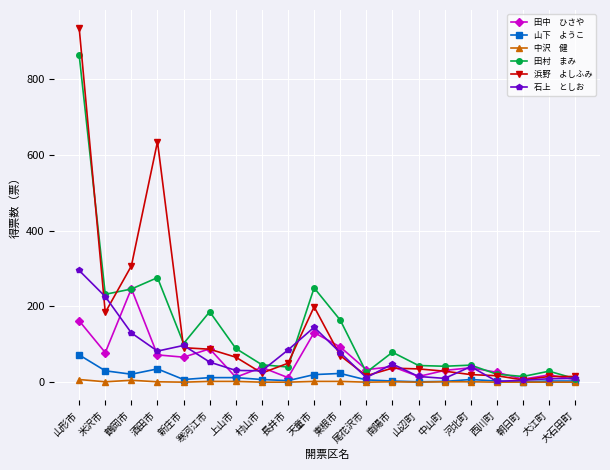

What is the label of the 5th point from the left?

新庄市